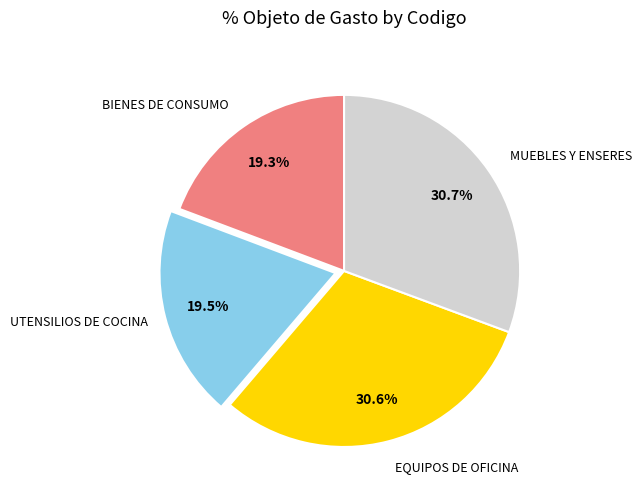

Is there any slice that represents more than half of the pie?

No